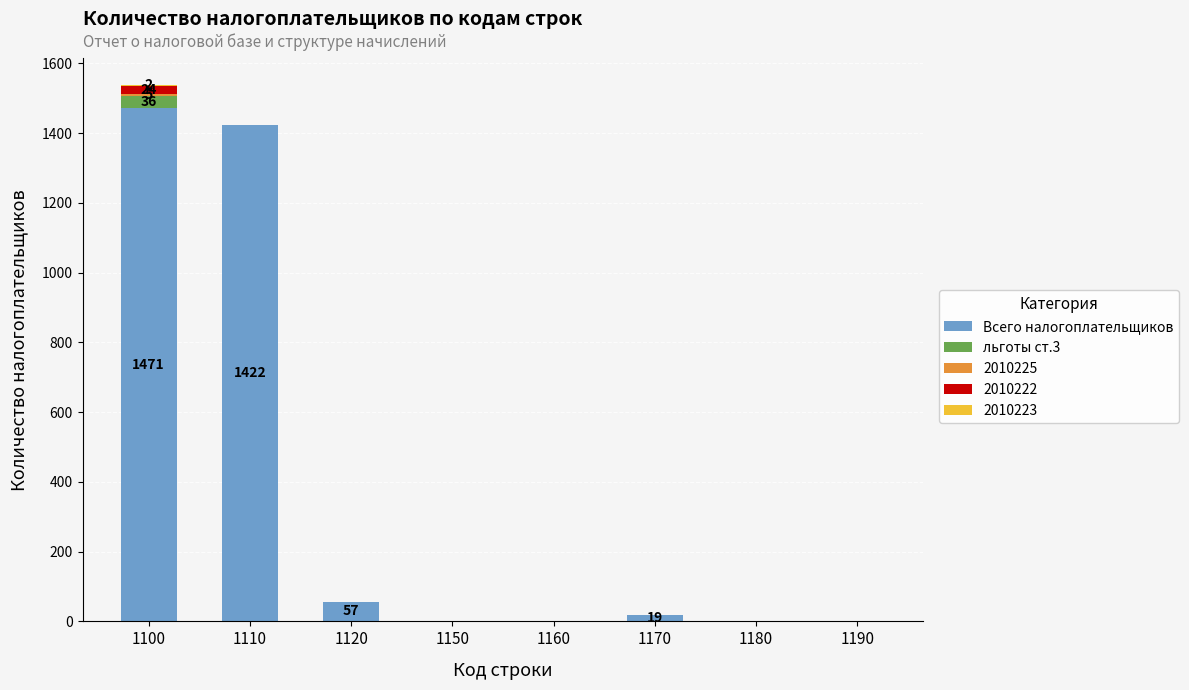

Which category has the highest value in the Всего налогоплательщиков series?

1100